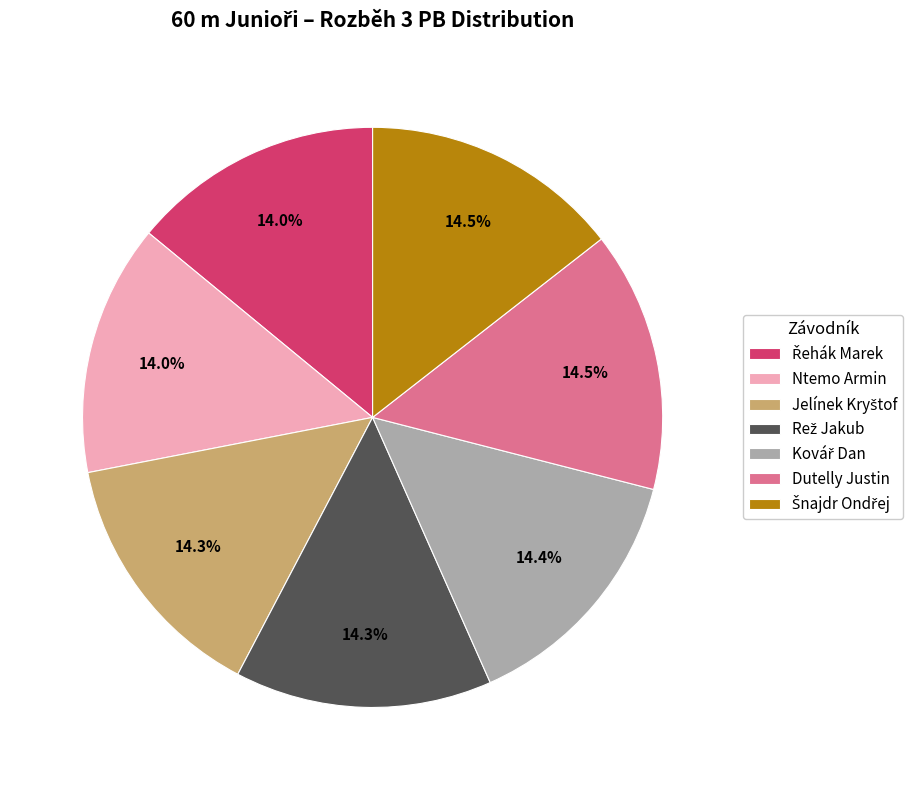

Is there any slice that represents more than half of the pie?

No